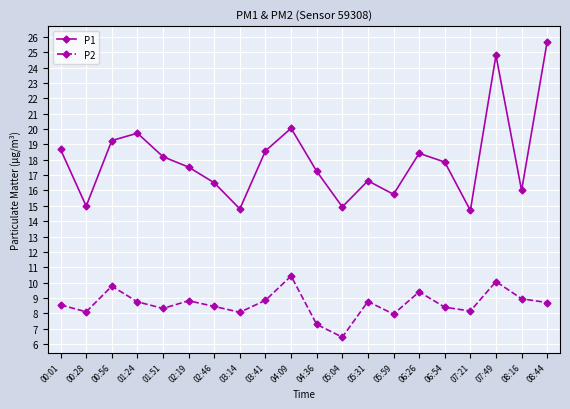

In P1, how many points are higher than both neighbors (excluding endpoints)?

5